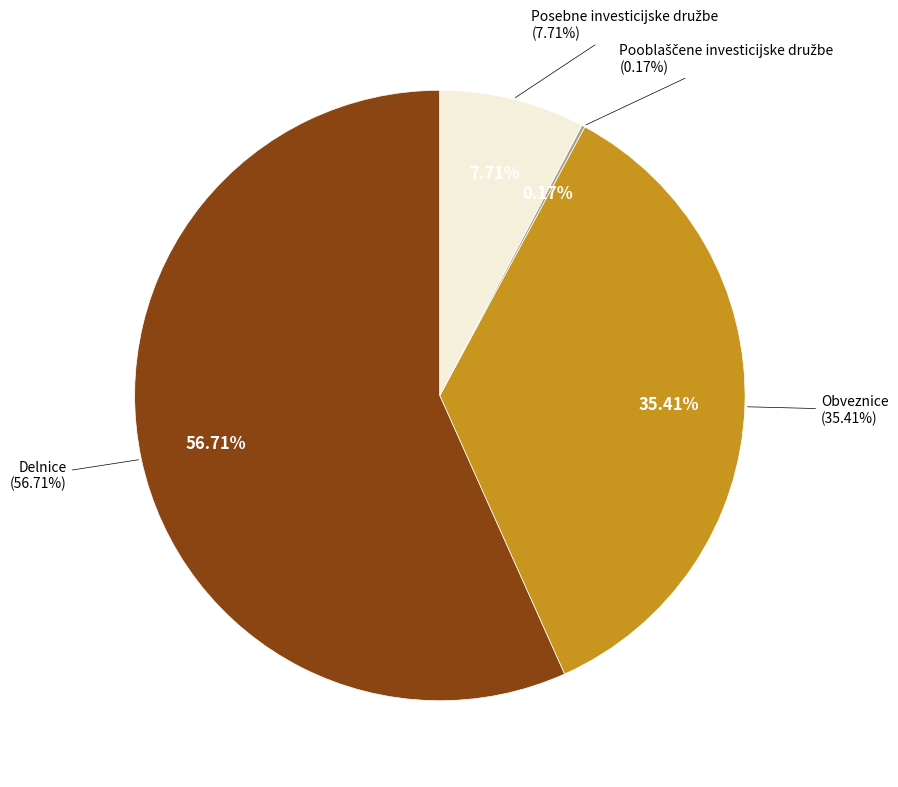

The Pooblaščene investicijske družbe slice represents 0% of the pie. True or false?

True